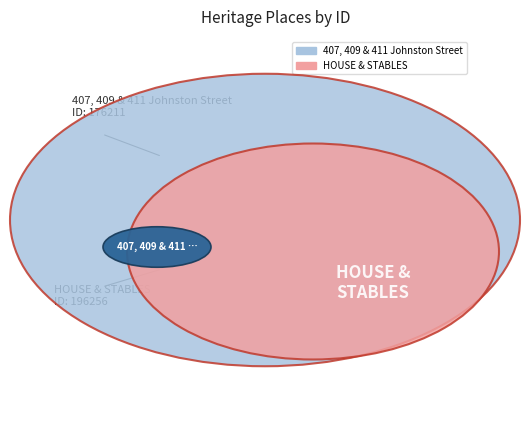

To the nearest percent, what portion does 407, 409 & 411 Johnston Street represent?

47%